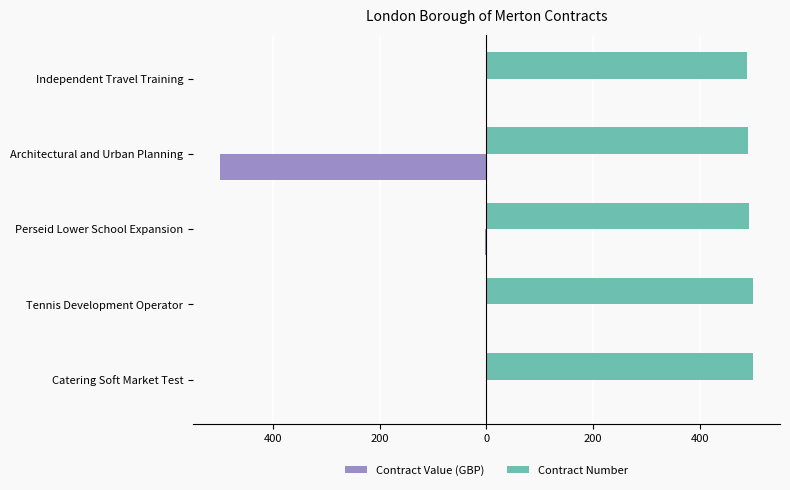

What are all the series names shown in the legend?

Contract Value (GBP), Contract Number